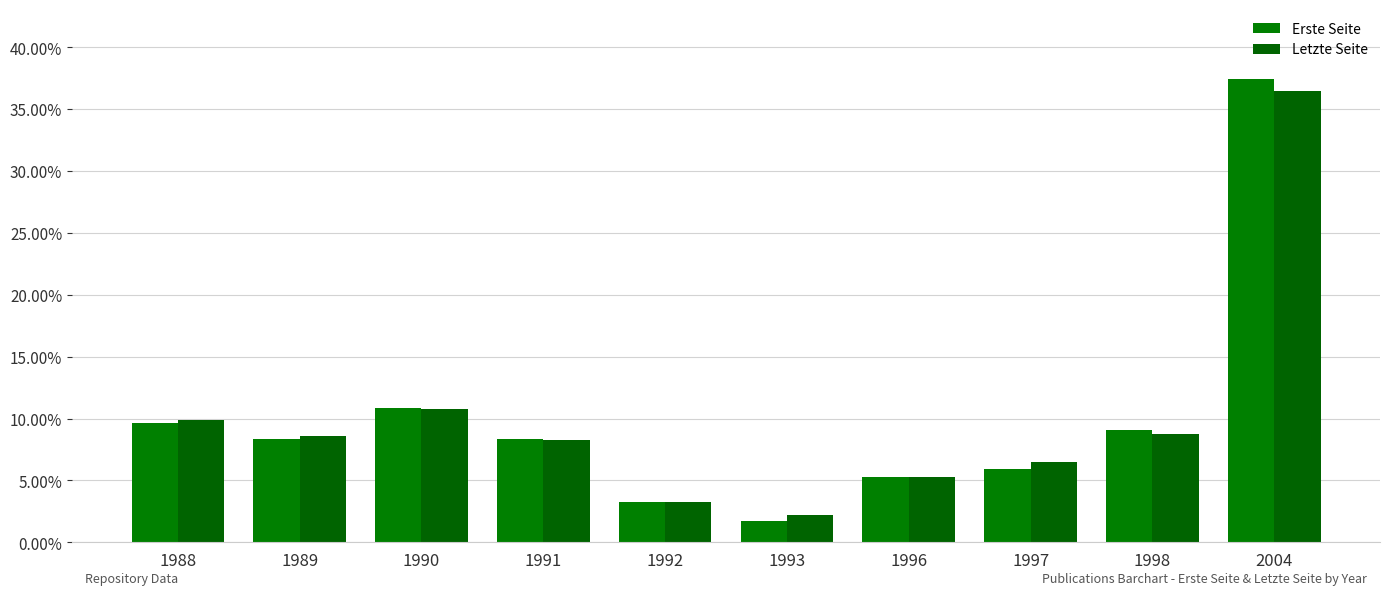

What is the average value of the Letzte Seite series?

10.0